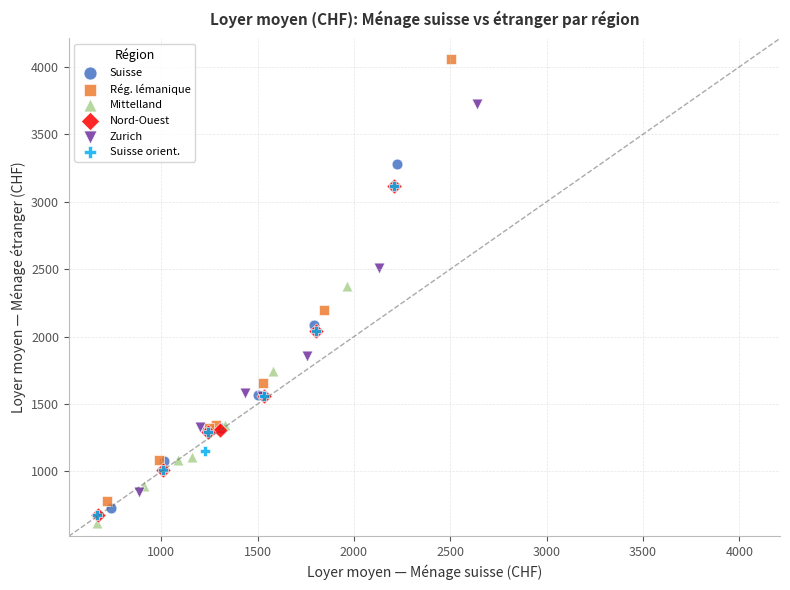

Which series has the largest Y range (max minus min)?

Rég. lémanique